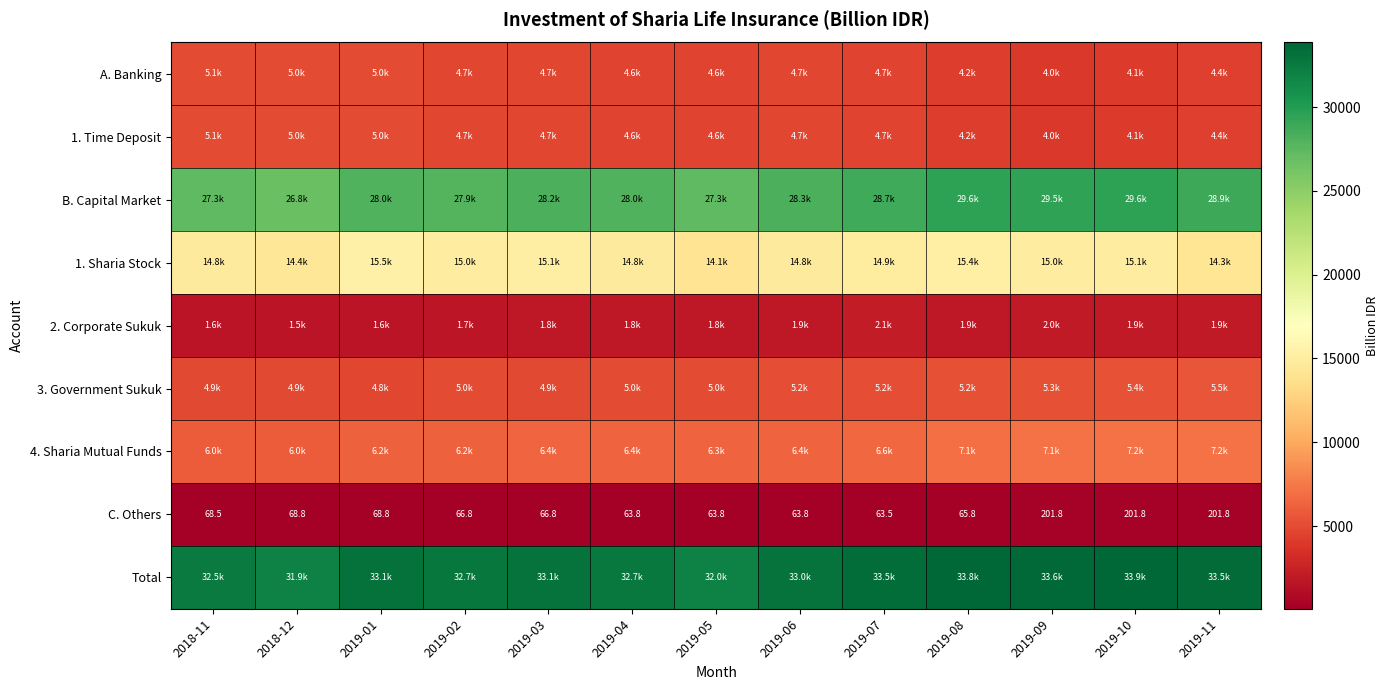

Which has a higher value, 2018-11 or 2019-08?

2018-11